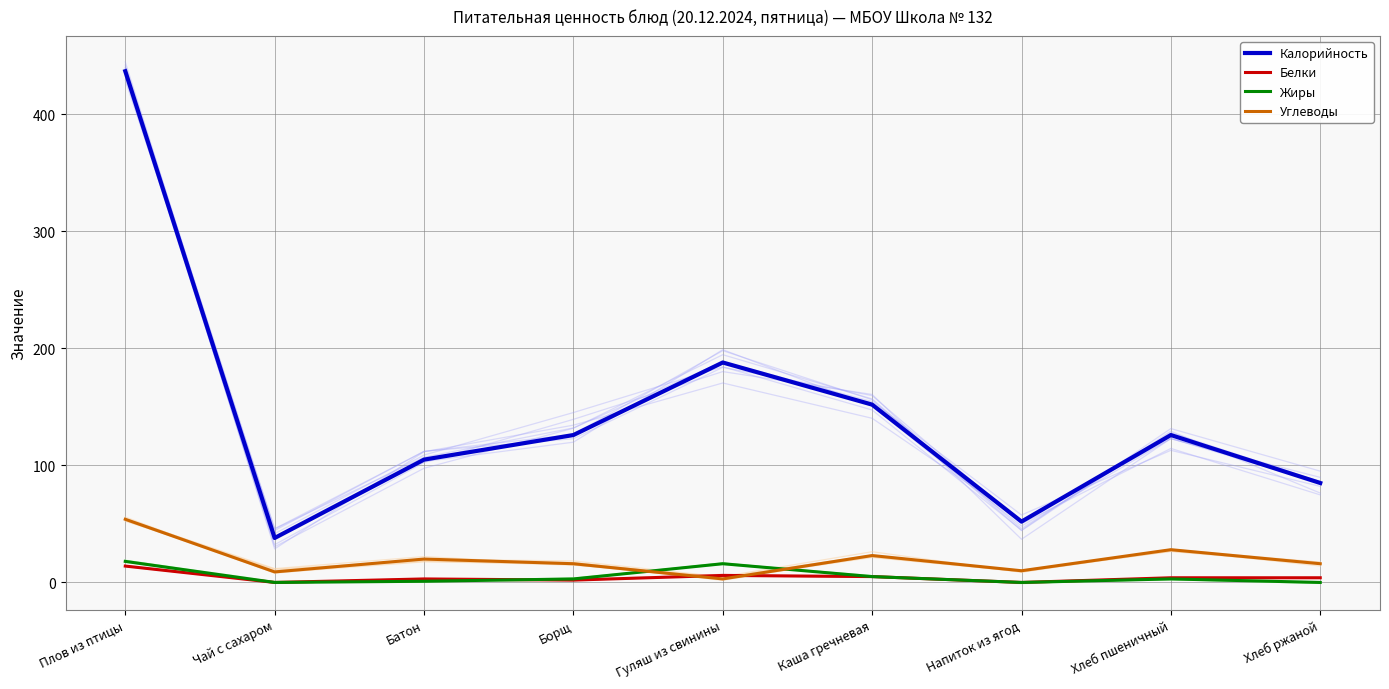

Read the Жиры value at Гуляш из свинины, to the nearest 10.

20